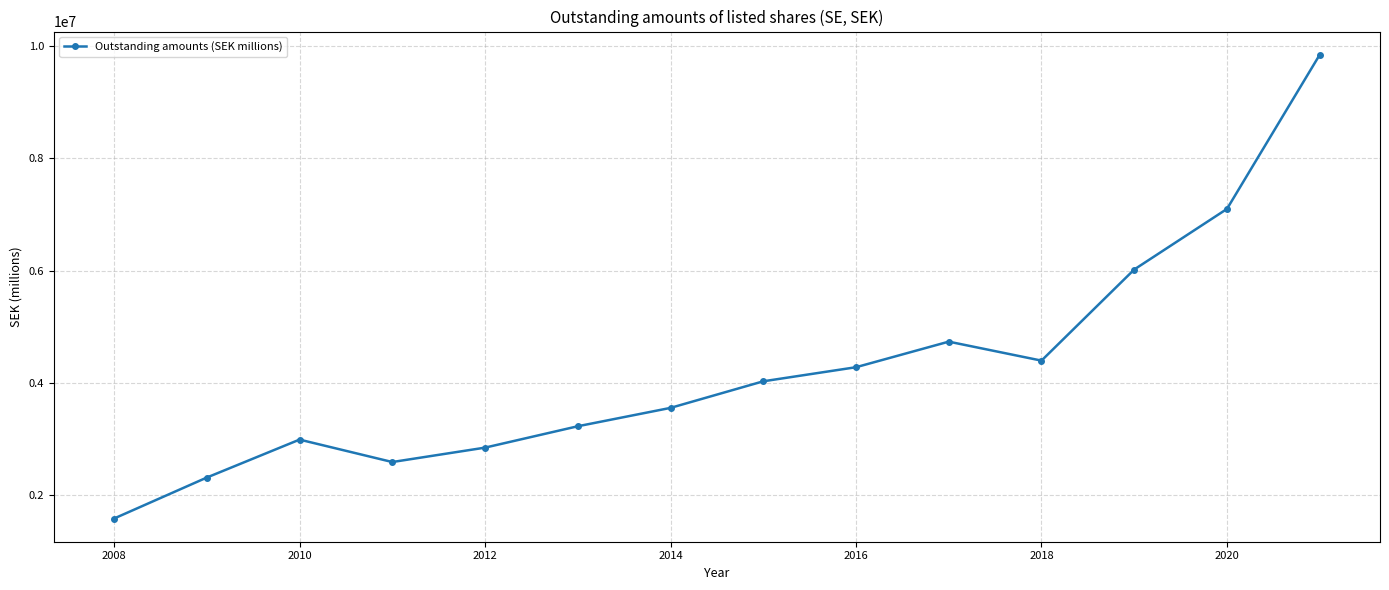

What is the maximum value shown in the chart?

9845065.0